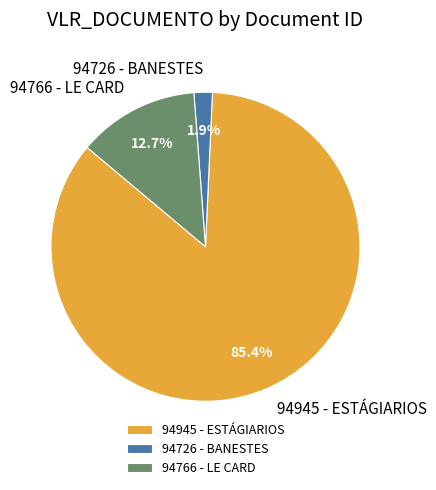

Is there any slice that represents more than half of the pie?

Yes